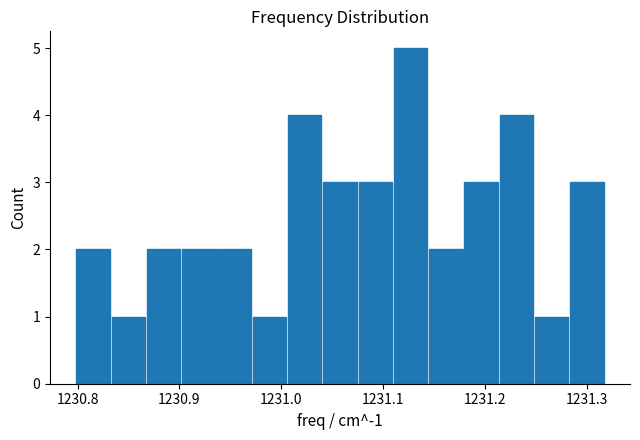

Around what value on the x-axis is the tallest bar? Give the approximate position of its centre, as read against the axis.

1231.13